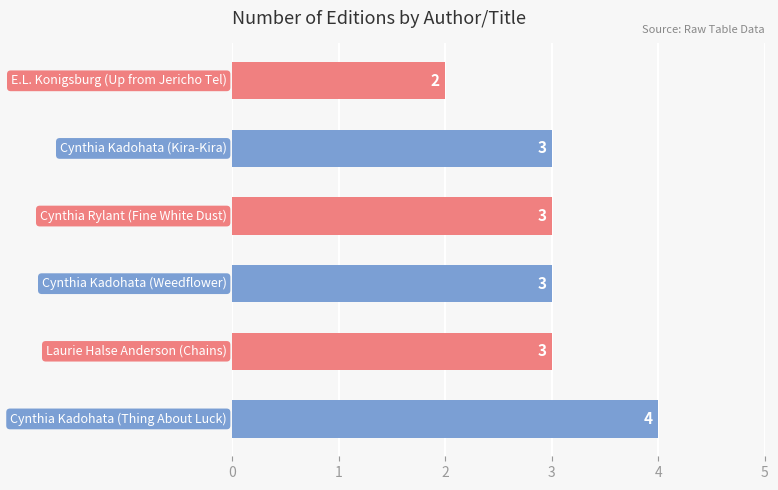

How many values are between 3 and 4?

5